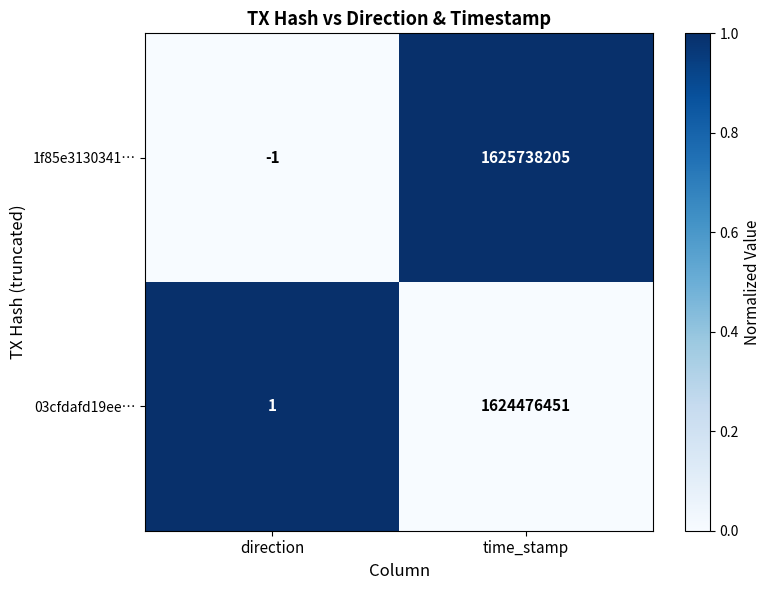

List the labels in order of 1f85e3130341… value, smallest first.

direction, time_stamp